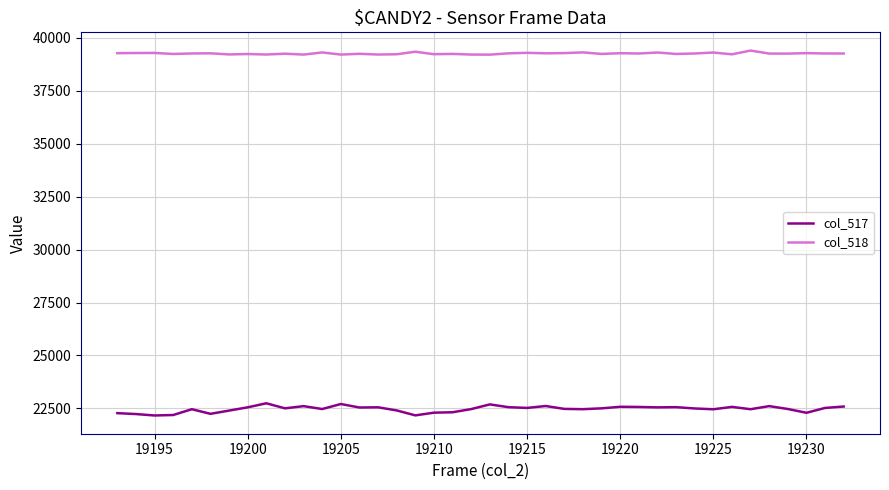

Rank the series by their maximum value, from highest to lowest.

col_518, col_517